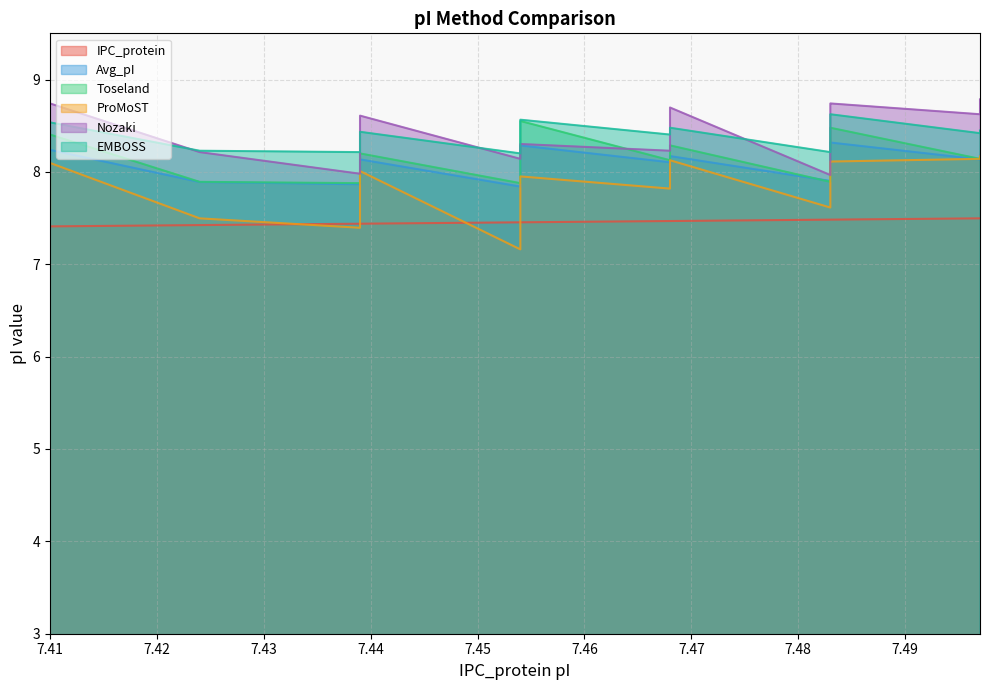

Is it true that Toseland equals 12.1 at 7.468?

False